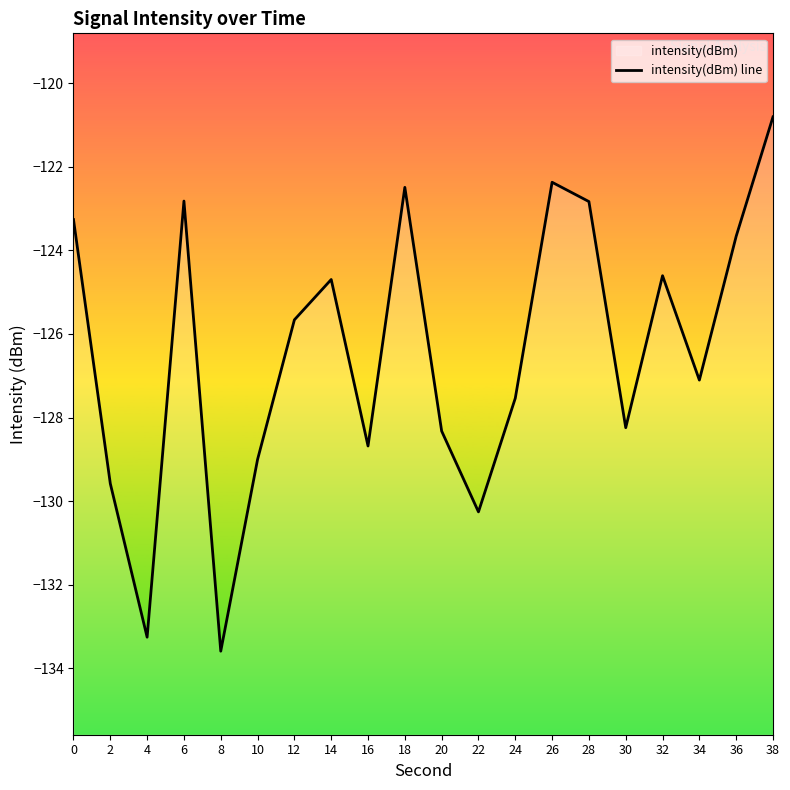

The chart shows a value of -128.3 at 20. True or false?

True